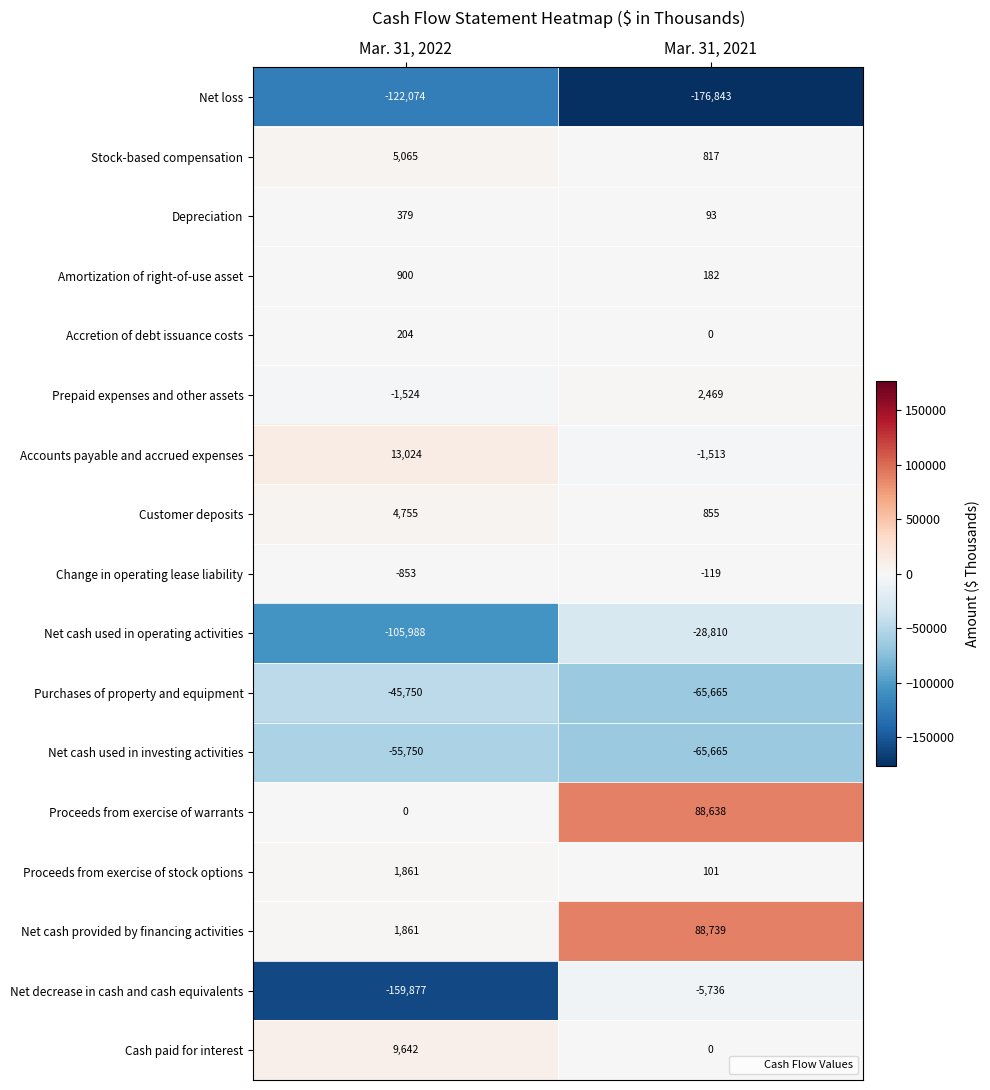

Which series has the largest range (max minus min)?

Net decrease in cash and cash equivalents